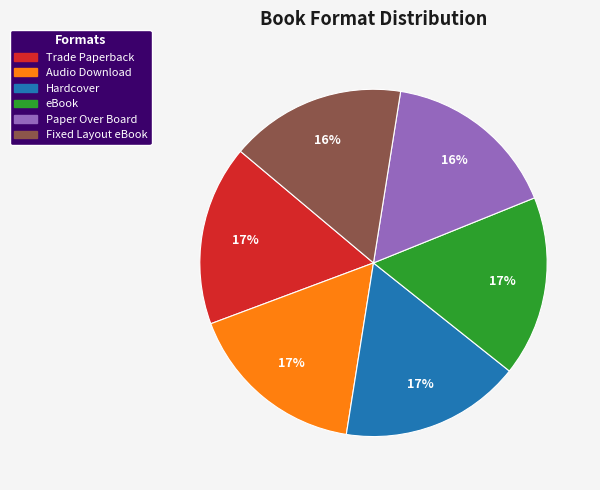

How many segments does this pie chart have?

6